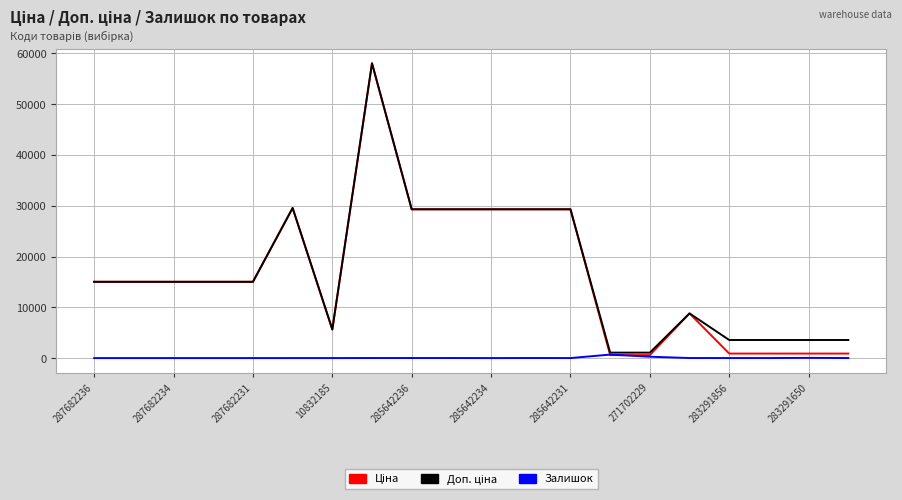

Does the chart have visible grid lines?

Yes